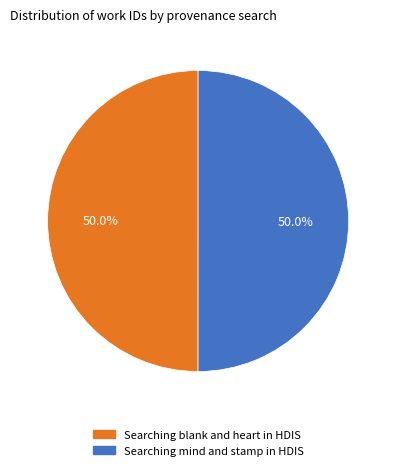

To the nearest percent, what is the combined percentage of Searching mind and stamp in HDIS and Searching blank and heart in HDIS?

100%